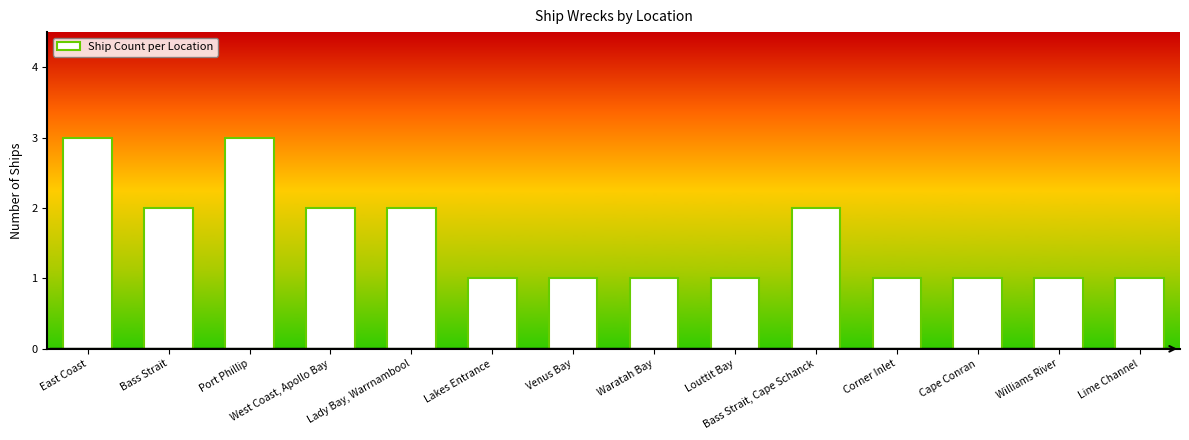

How many bars are there in total?

14